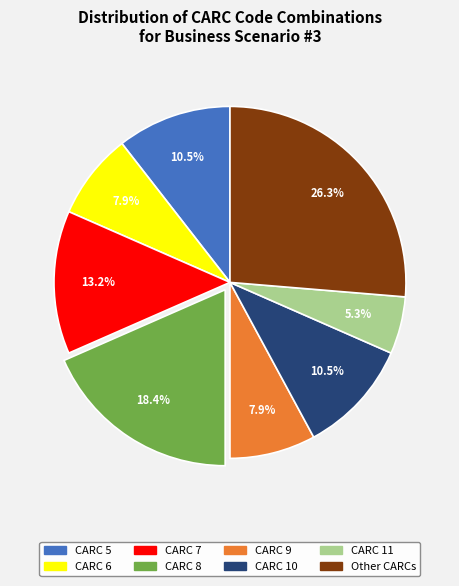

True or false: CARC 7 accounts for 13% of the total.

True